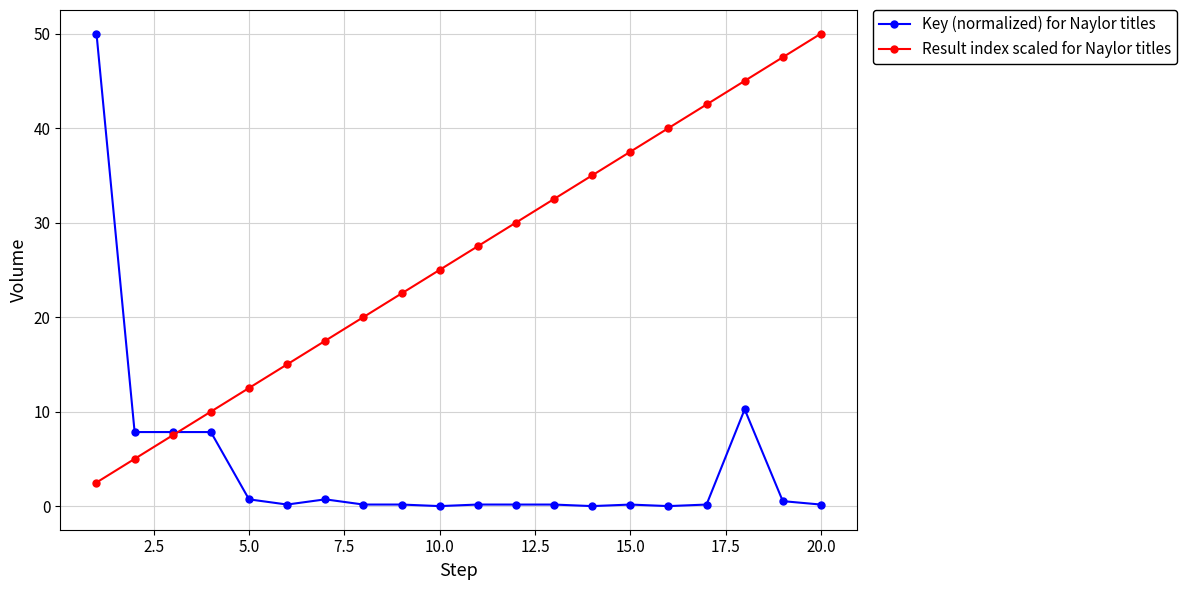

Which series has the largest range (max minus min)?

Key (normalized) for Naylor titles